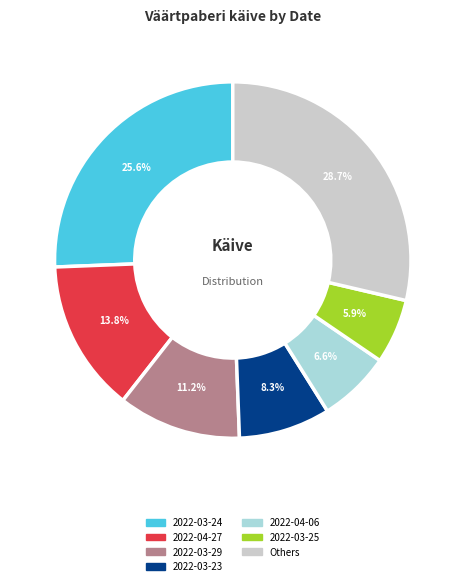

Is there any slice that represents more than half of the pie?

No